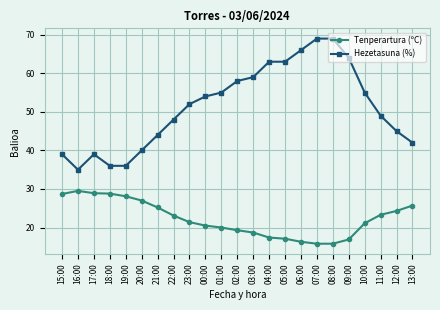

What is the highest value of the Tenperartura (ºC) series?

29.5